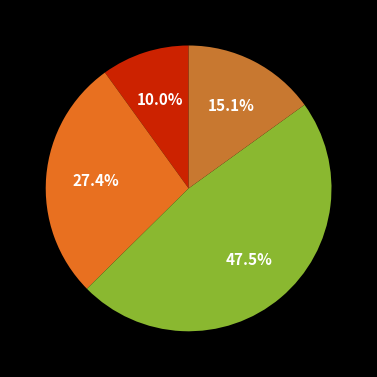

How many segments does this pie chart have?

4